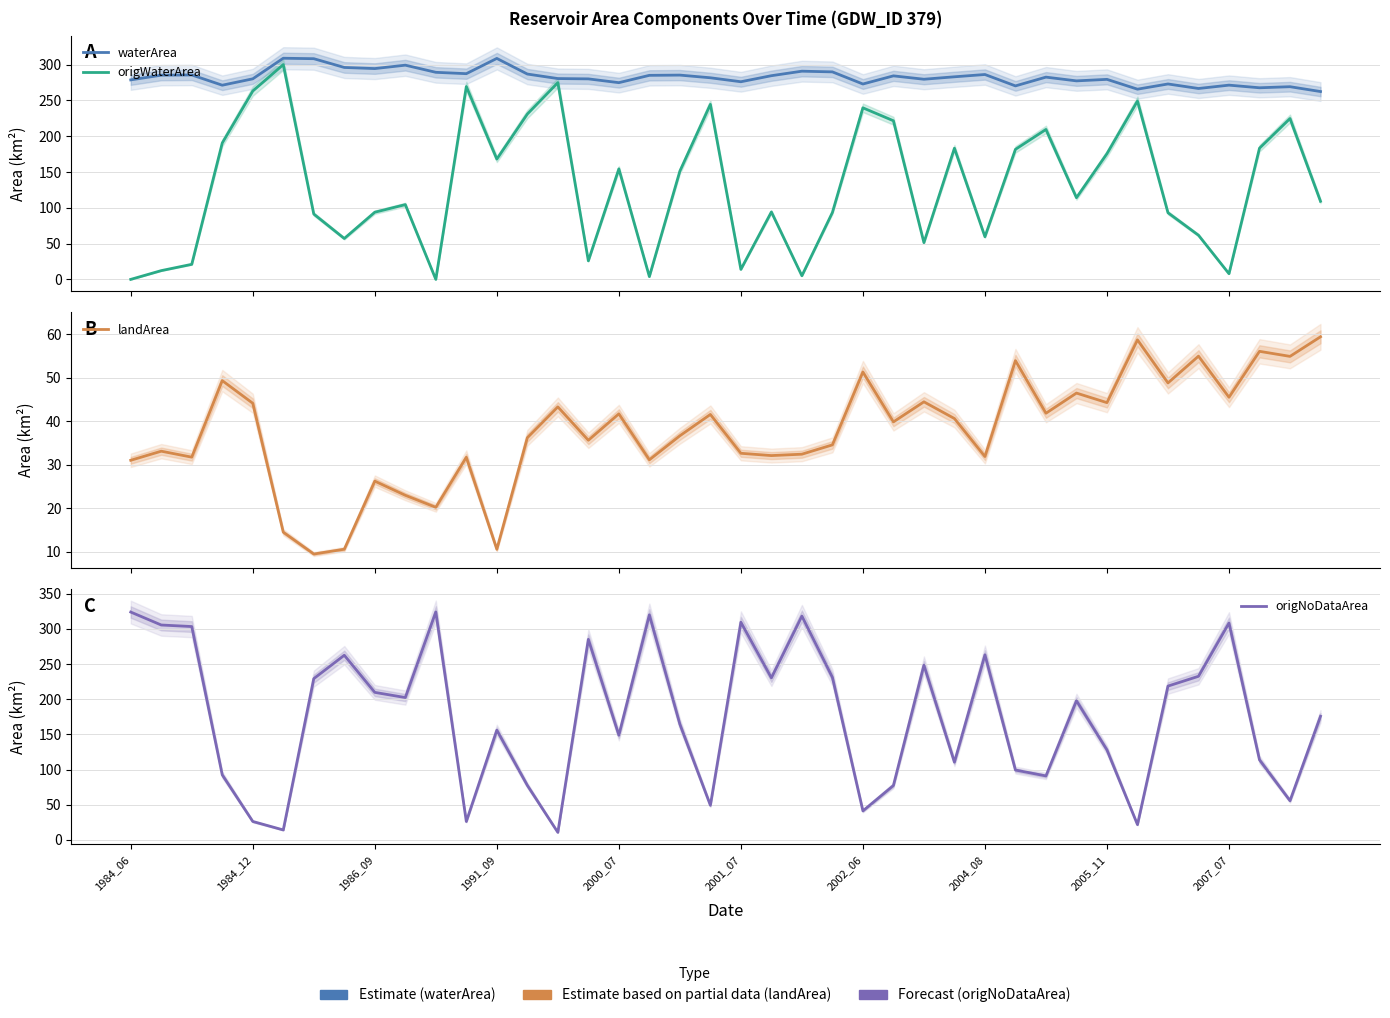

Rank the series by their average value, from highest to lowest.

waterArea, origNoDataArea, origWaterArea, landArea